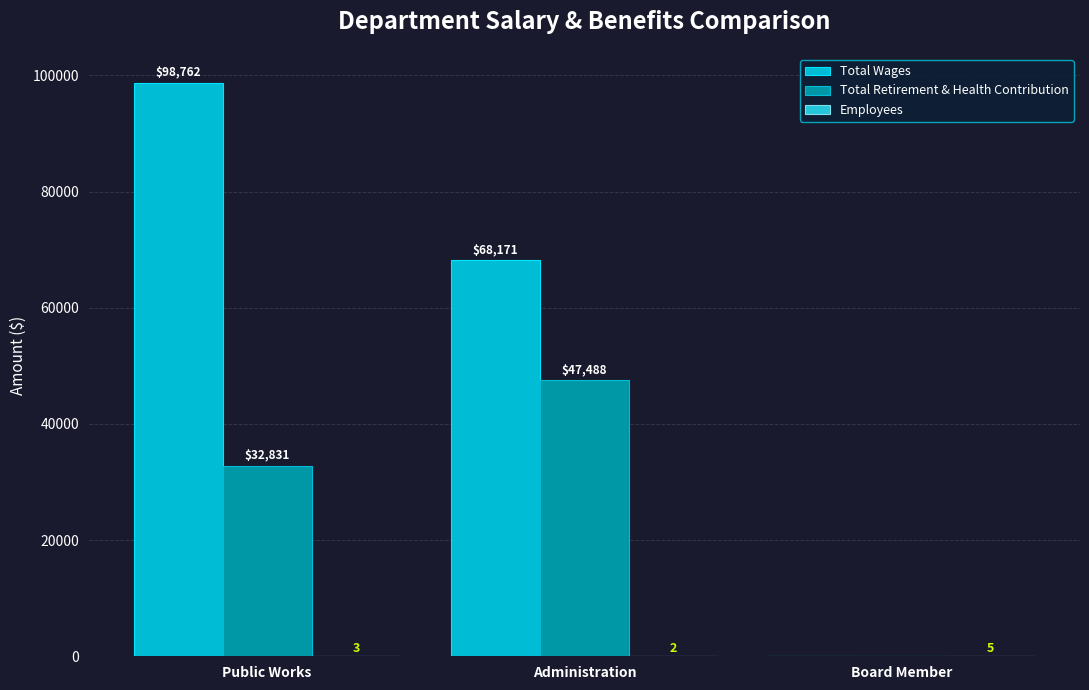

Which series has the largest total across all categories?

Total Wages